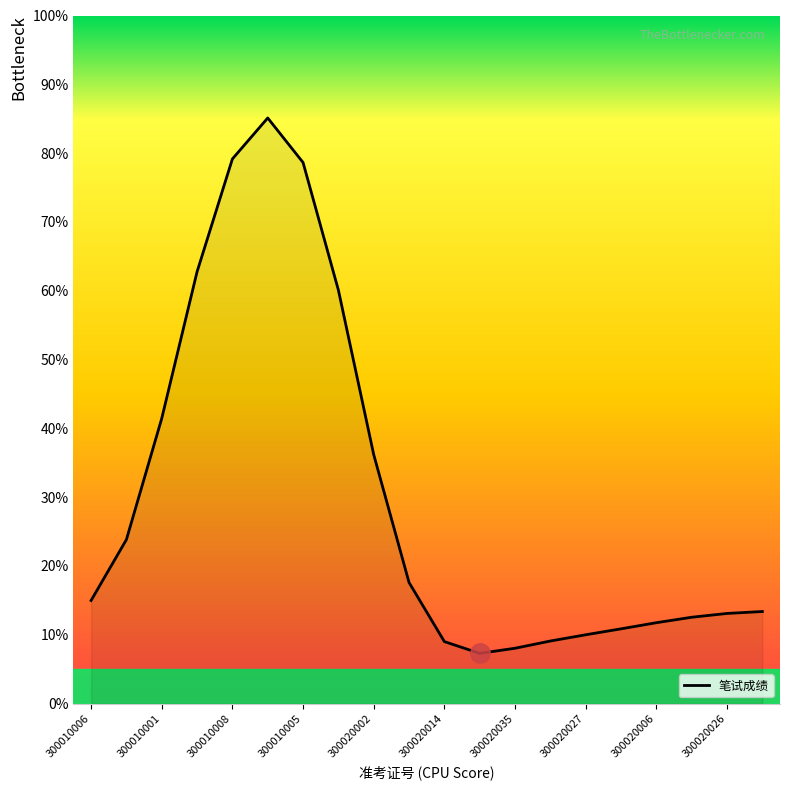

What is the average value?

30.2